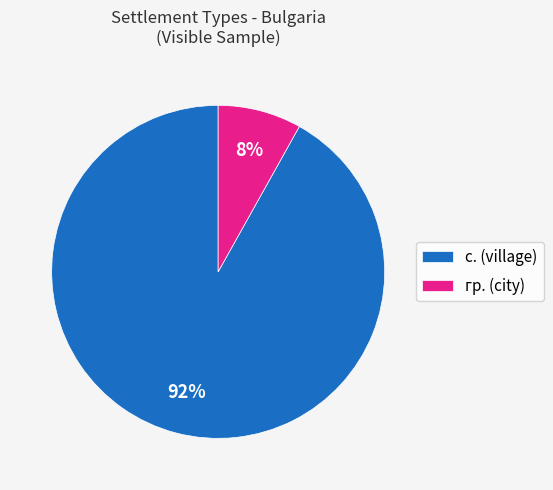

What percentage is the гр. slice, to the nearest percent?

8%